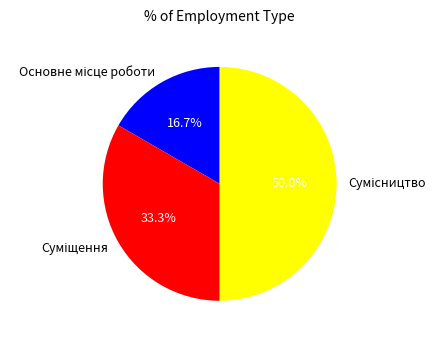

To the nearest percent, what is the average slice percentage?

33%